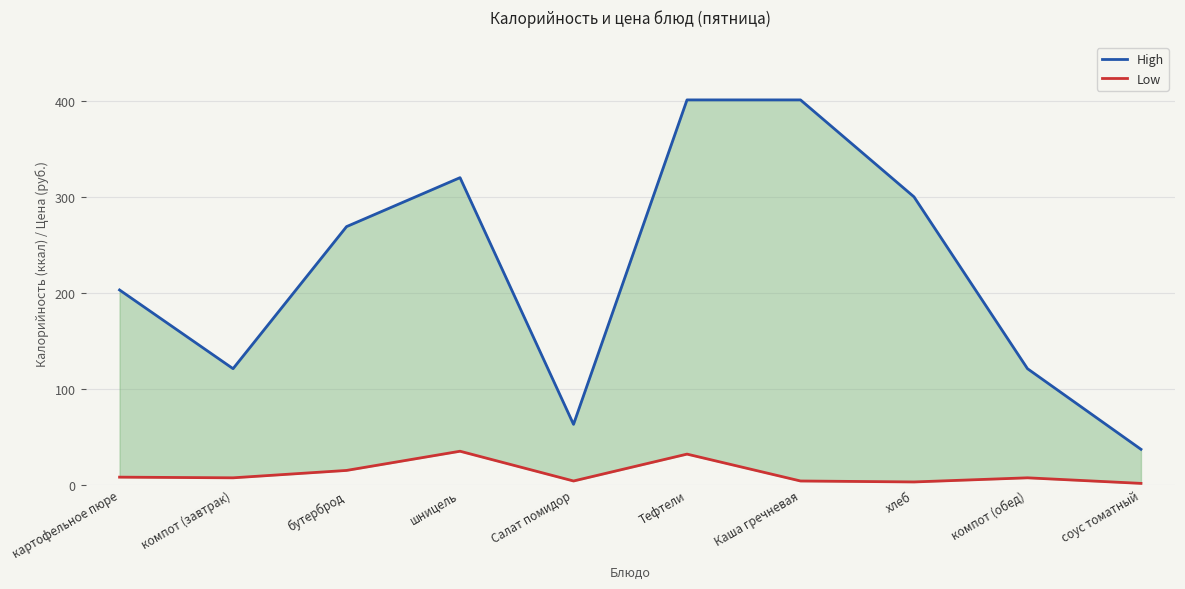

True or false: High and Low cross at least once.

False